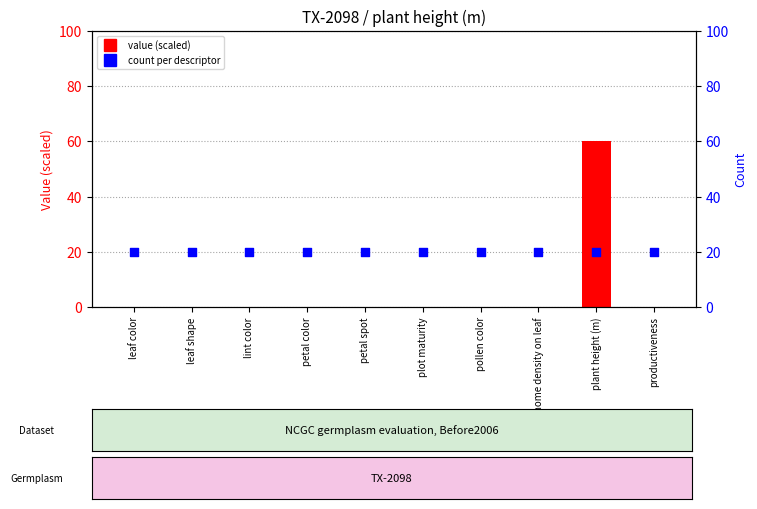

Which series has the largest total across all categories?

count per descriptor